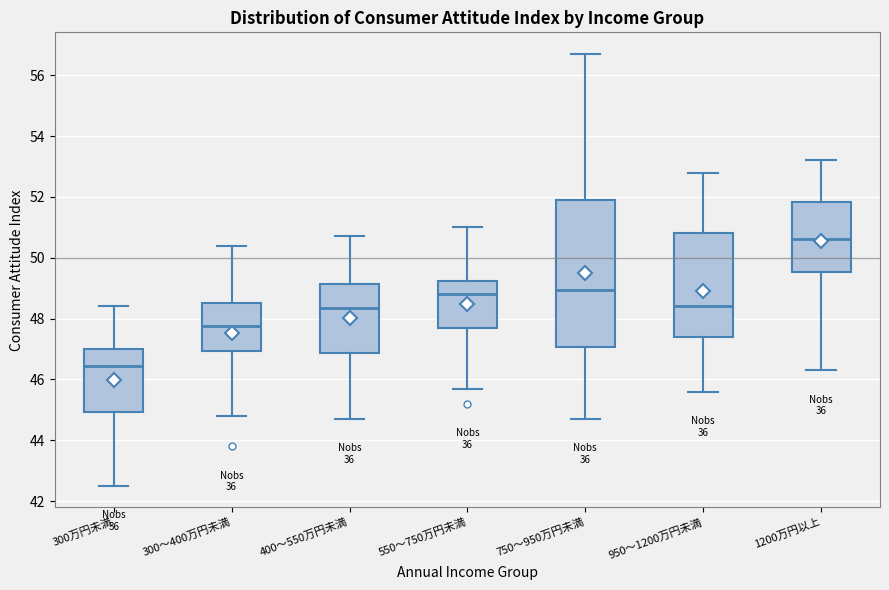

Reading left to right, transcribe this box plot: for each box, give where its median line is, the range the box spans, and where its two whiskers end, as read against the y-axis. The values are not printed on the chart, so give them approximately, as read against the axis.

300万円未満: median 46.4, box 45.0 to 47.0, whiskers 42.6 to 48.4
300～400万円未満: median 47.8, box 47.0 to 48.6, whiskers 44.8 to 50.4
400～550万円未満: median 48.4, box 46.8 to 49.2, whiskers 44.8 to 50.8
550～750万円未満: median 48.8, box 47.6 to 49.2, whiskers 45.8 to 51.0
750～950万円未満: median 49.0, box 47.0 to 52.0, whiskers 44.8 to 56.8
950～1200万円未満: median 48.4, box 47.4 to 50.8, whiskers 45.6 to 52.8
1200万円以上: median 50.6, box 49.6 to 51.8, whiskers 46.4 to 53.2